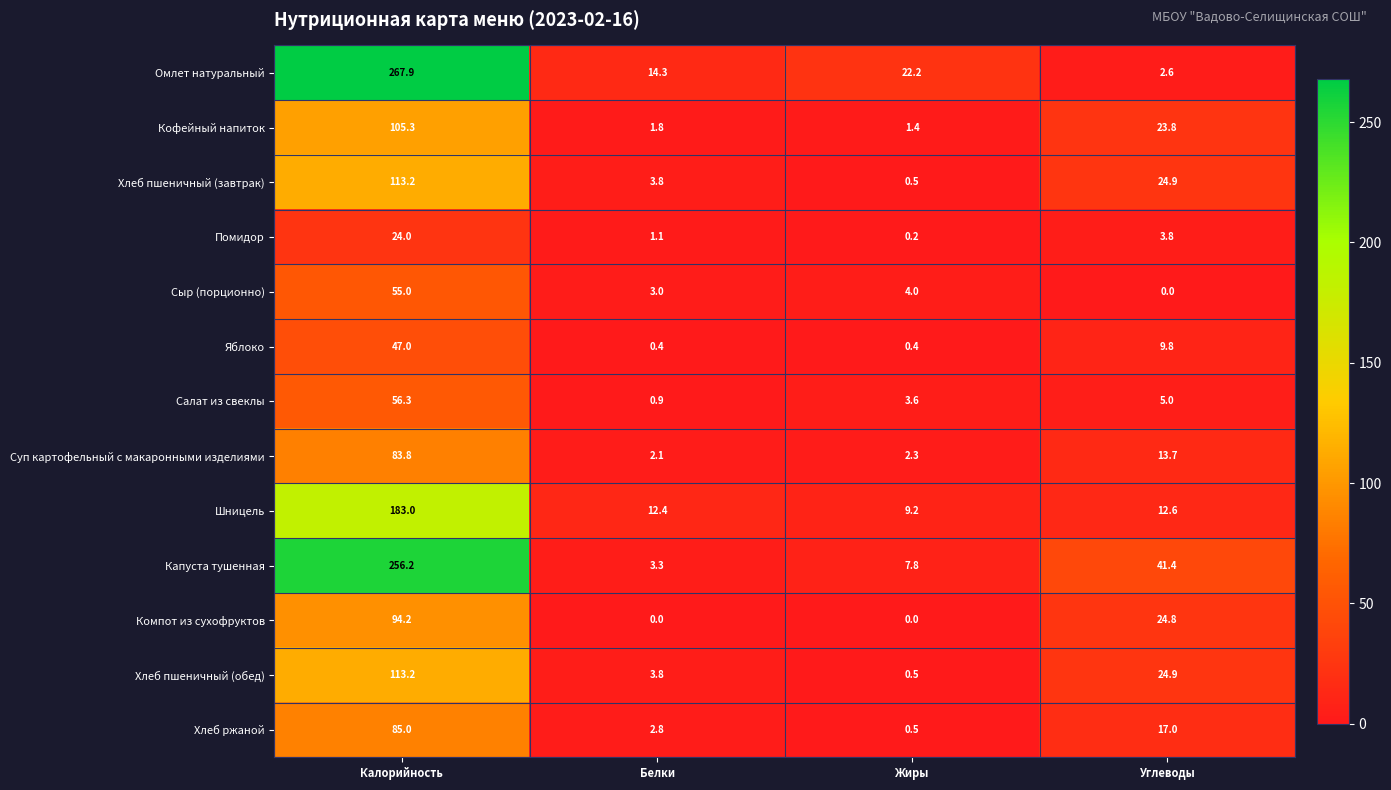

What is the difference between the maximum and minimum values in the Сыр (порционно) series?

55.0